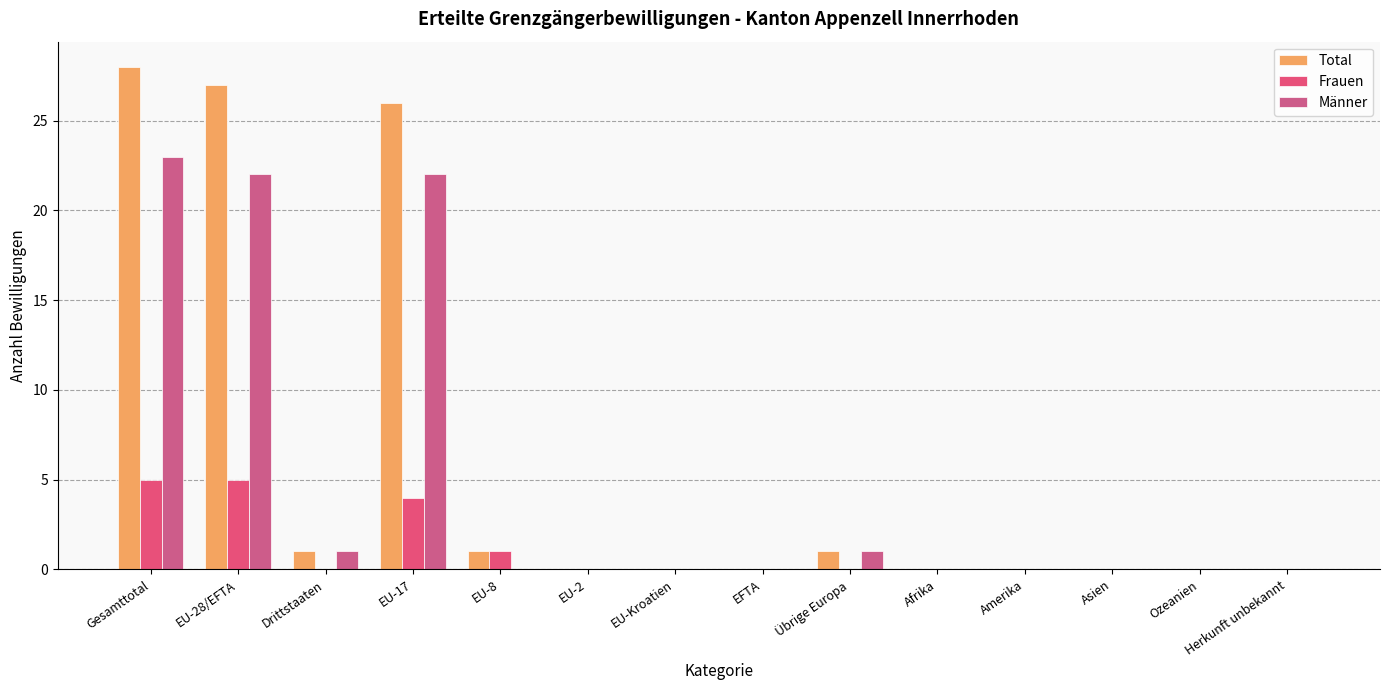

Which category has the highest value in the Total series?

Gesamttotal